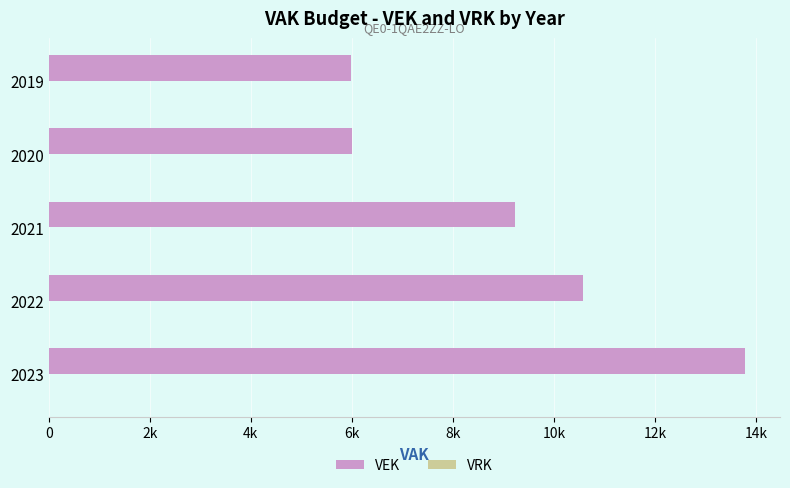

Are the bars grouped side by side (vs. stacked)?

No